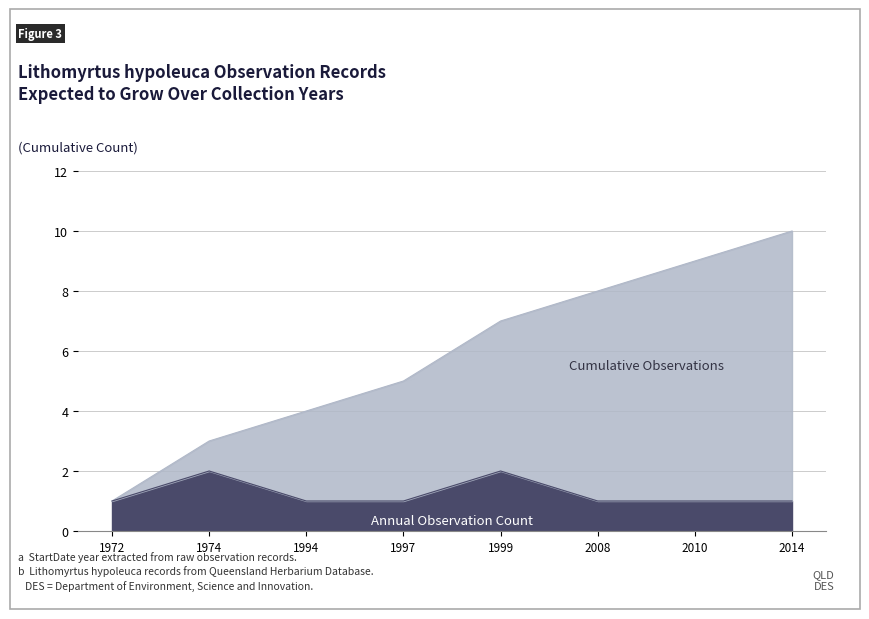

What is the total value across all series at 2008?

8